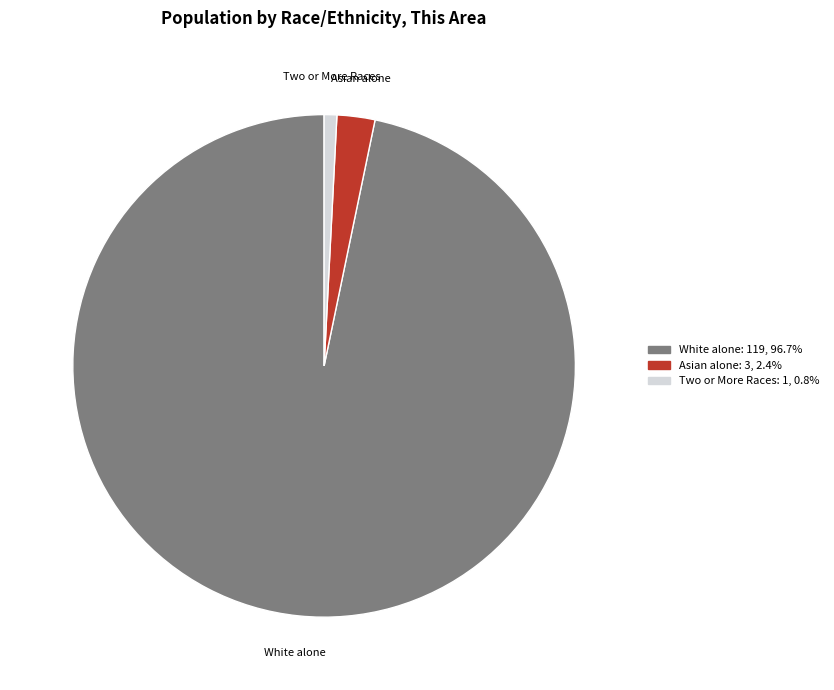

Does any single category account for the majority?

Yes